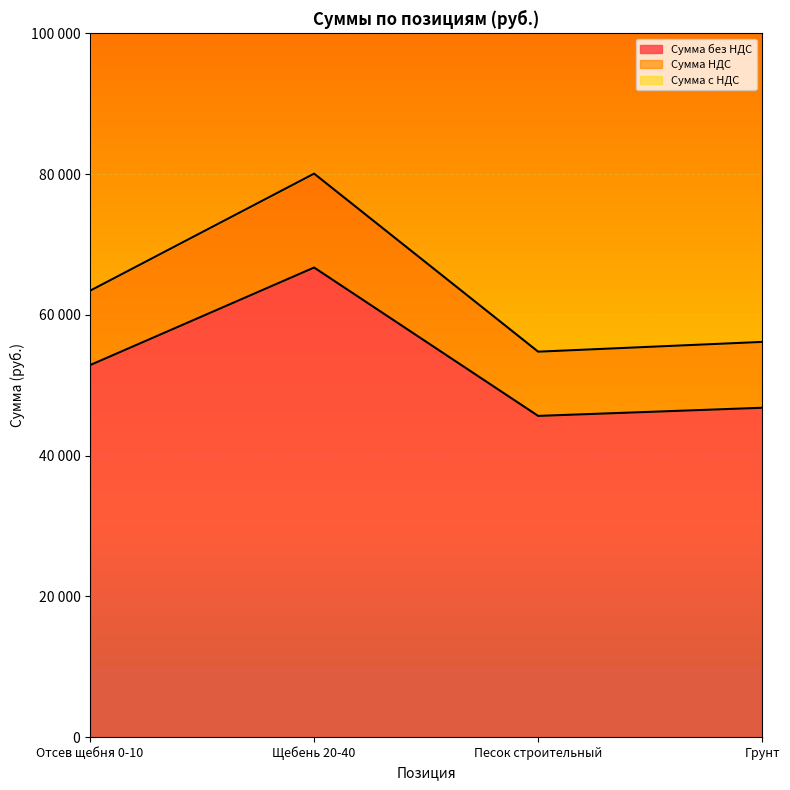

At which category is the sum across all series the highest?

Щебень 20-40